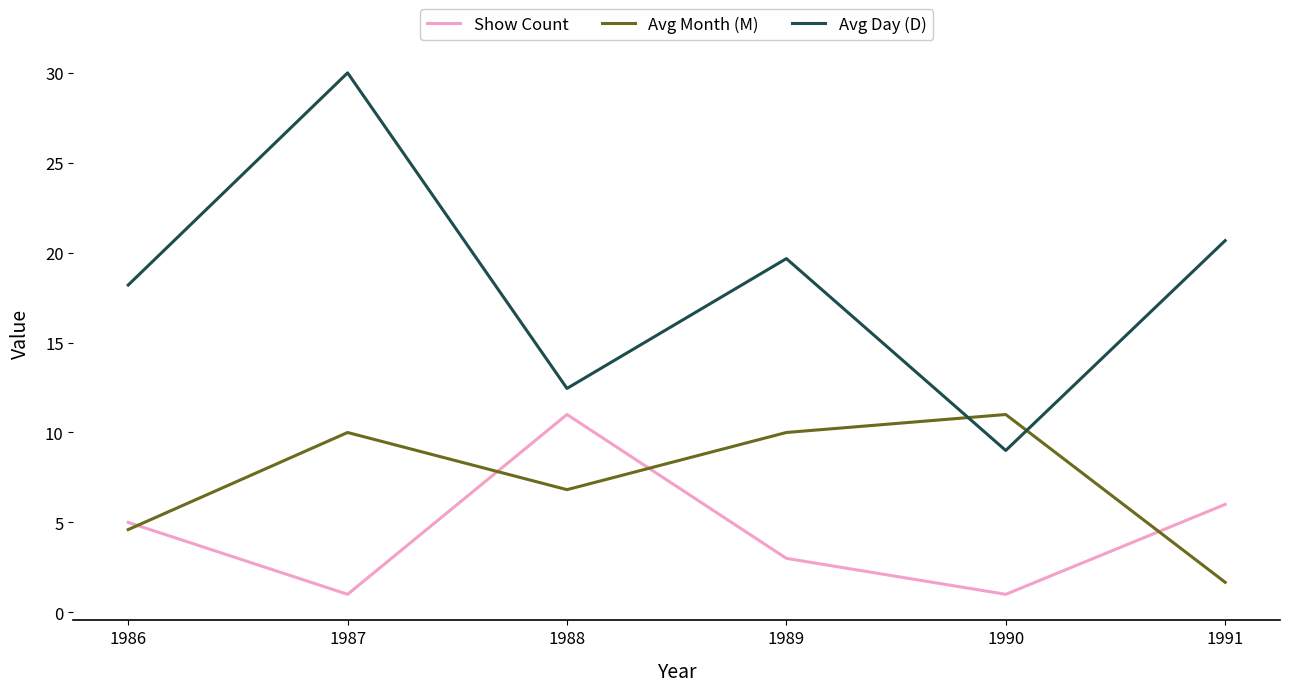

What is the difference between the Avg Month (M) values at 1987 and 1986?

5.4